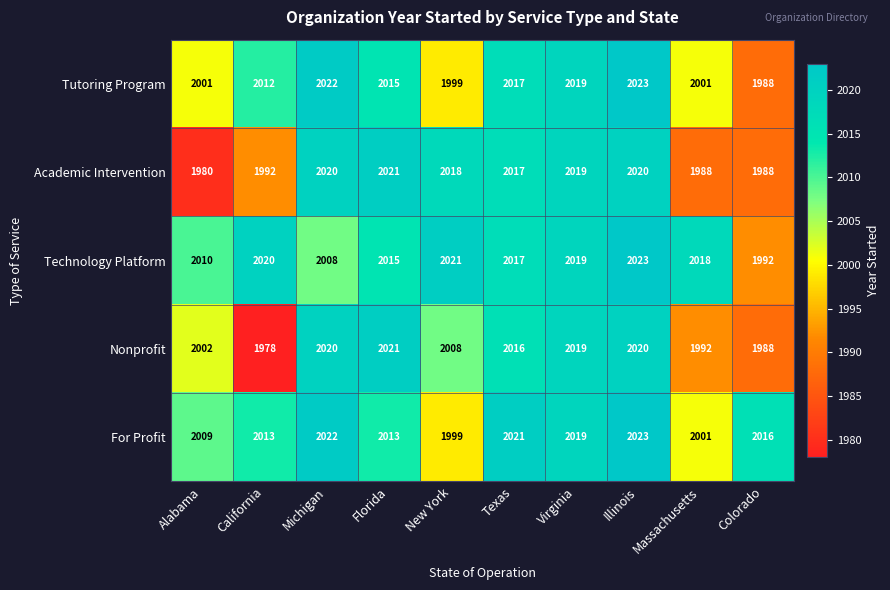

What is the maximum value shown in the chart?

2023